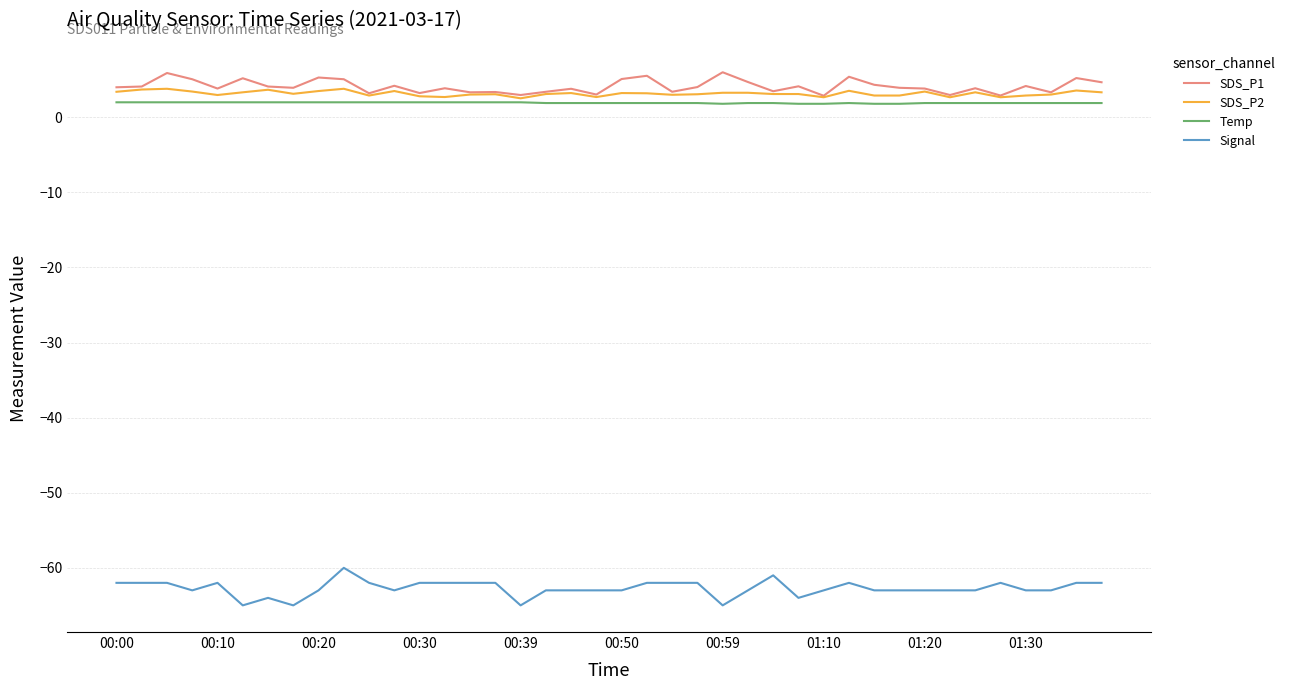

True or false: Temp and Signal intersect in this chart.

False